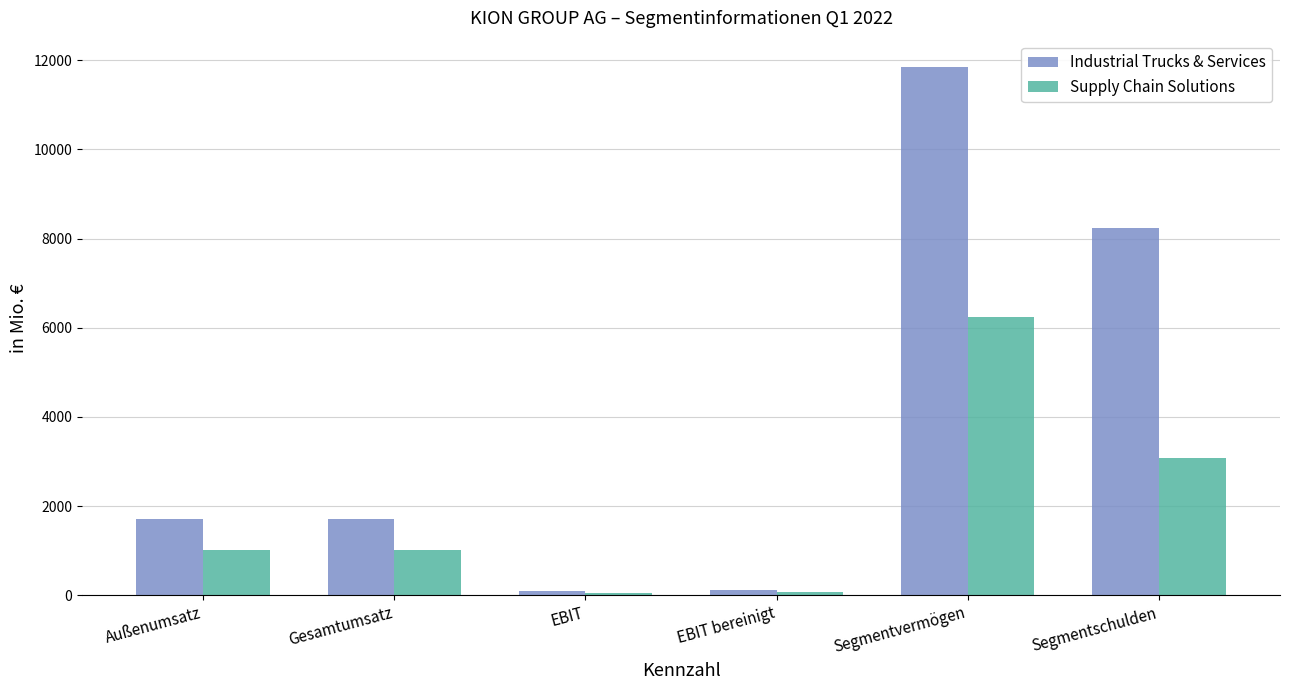

Which category has the highest value in the Industrial Trucks & Services series?

Segmentvermögen